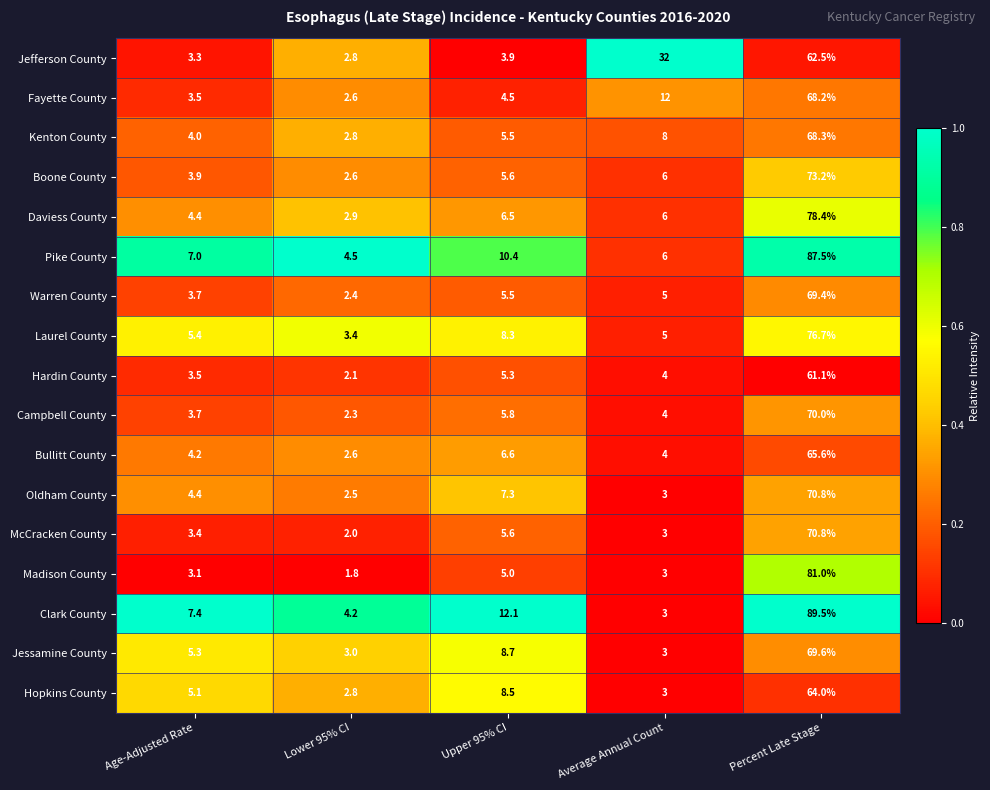

True or false: Laurel County has a value of 5.4 at Age-Adjusted Rate.

True